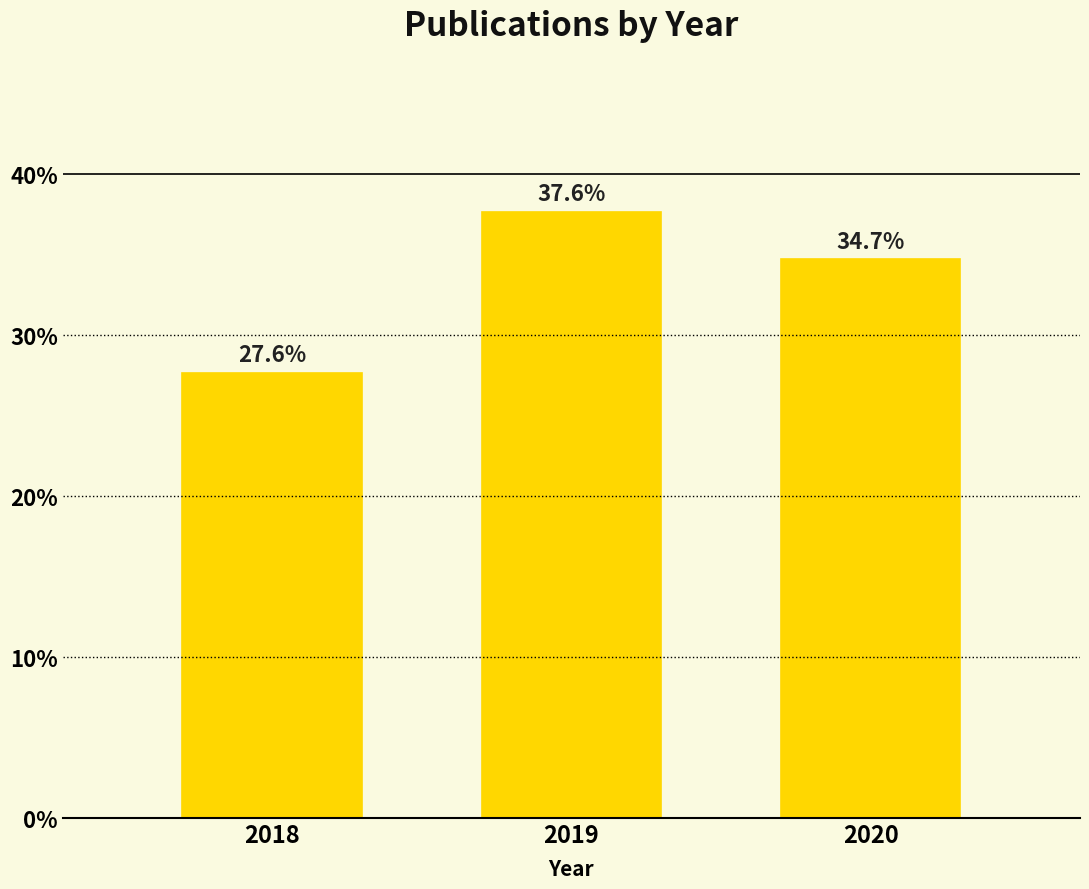

Reading left to right, transcribe all the data shown in this chart.

2018=27.6	2019=37.6	2020=34.7